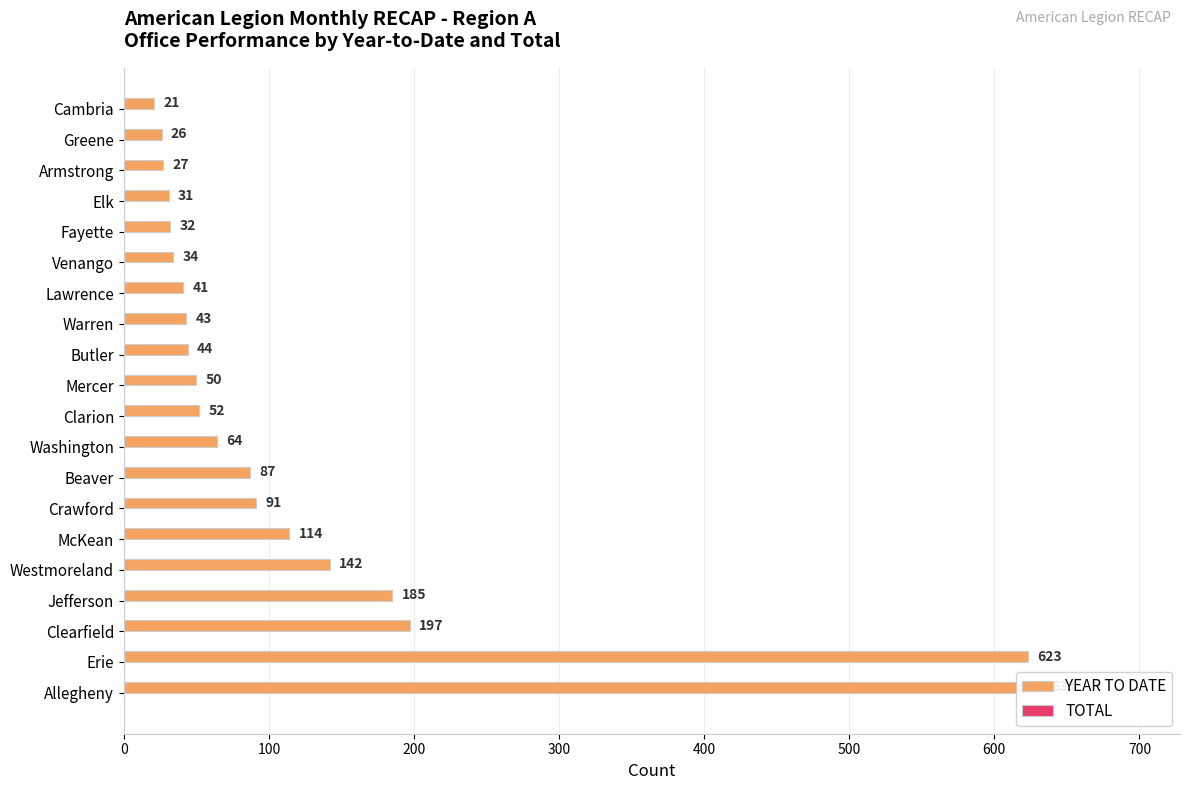

What is the maximum value shown in the chart?

633.0